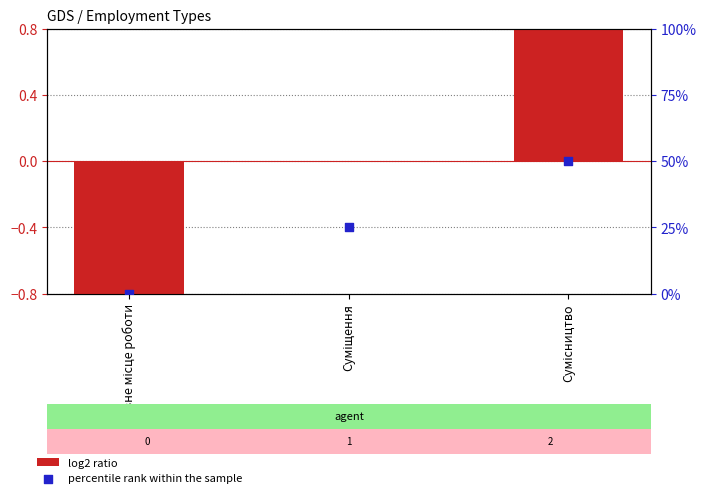

At how many categories does at least one series exceed 28?

1